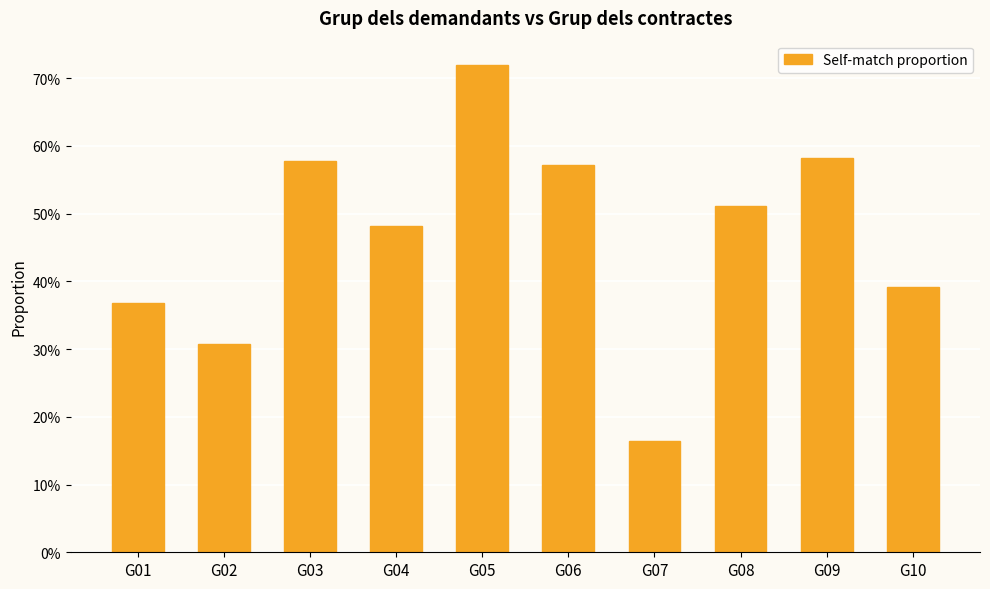

Does the chart contain any negative values?

No